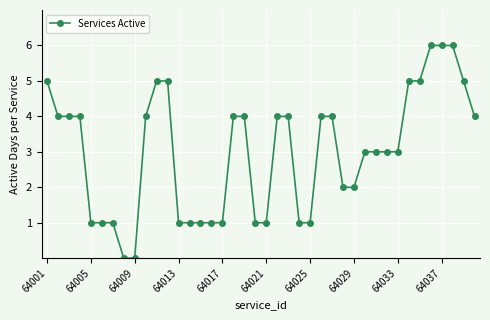

What is the value of the 36th point from the left?

6